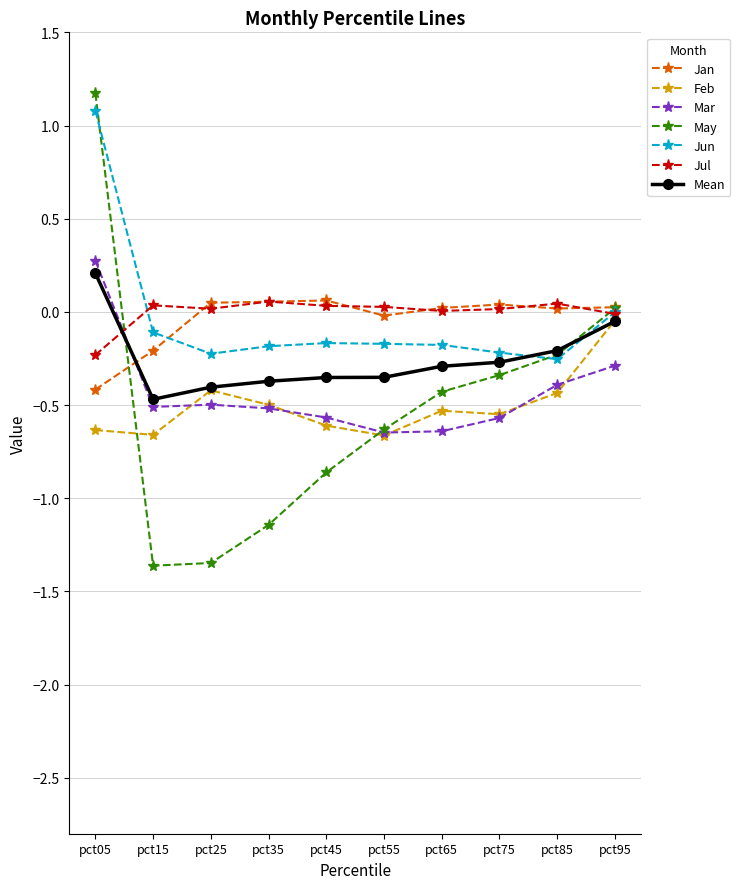

At which label is May closest to 0?

pct95